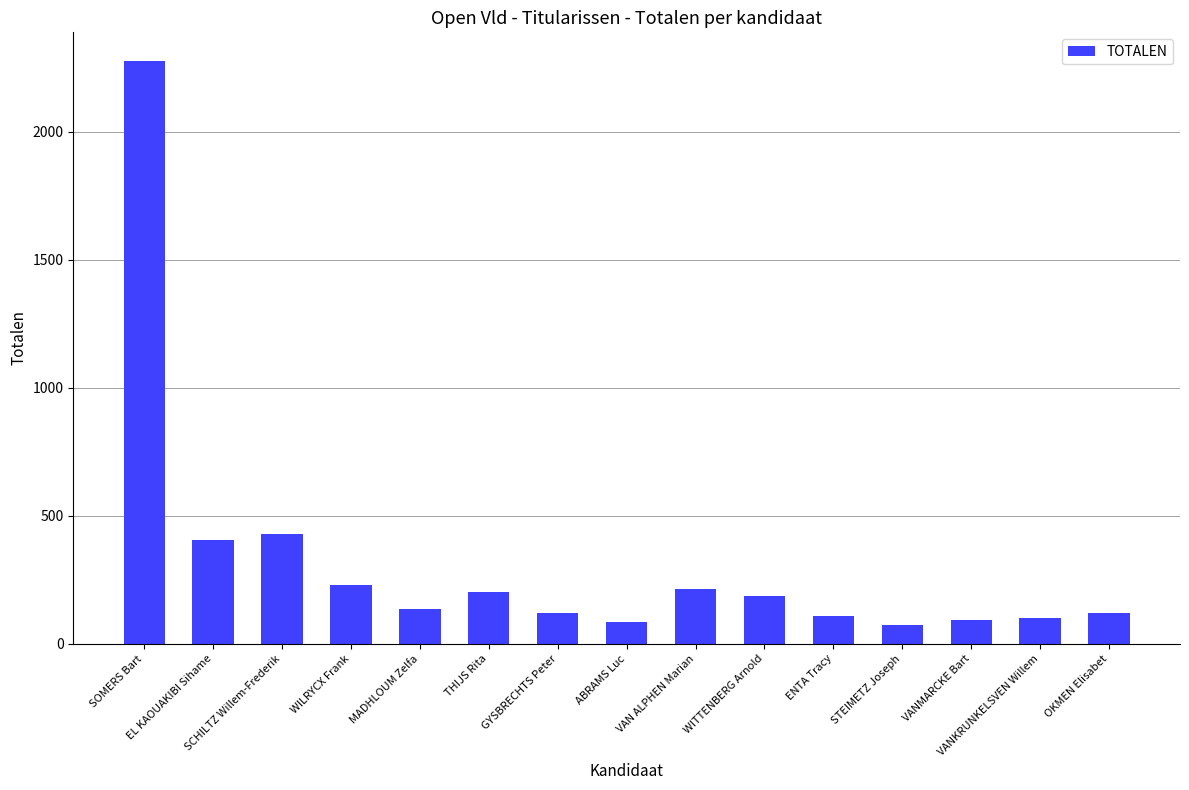

What position from the left is VAN ALPHEN Marian?

9